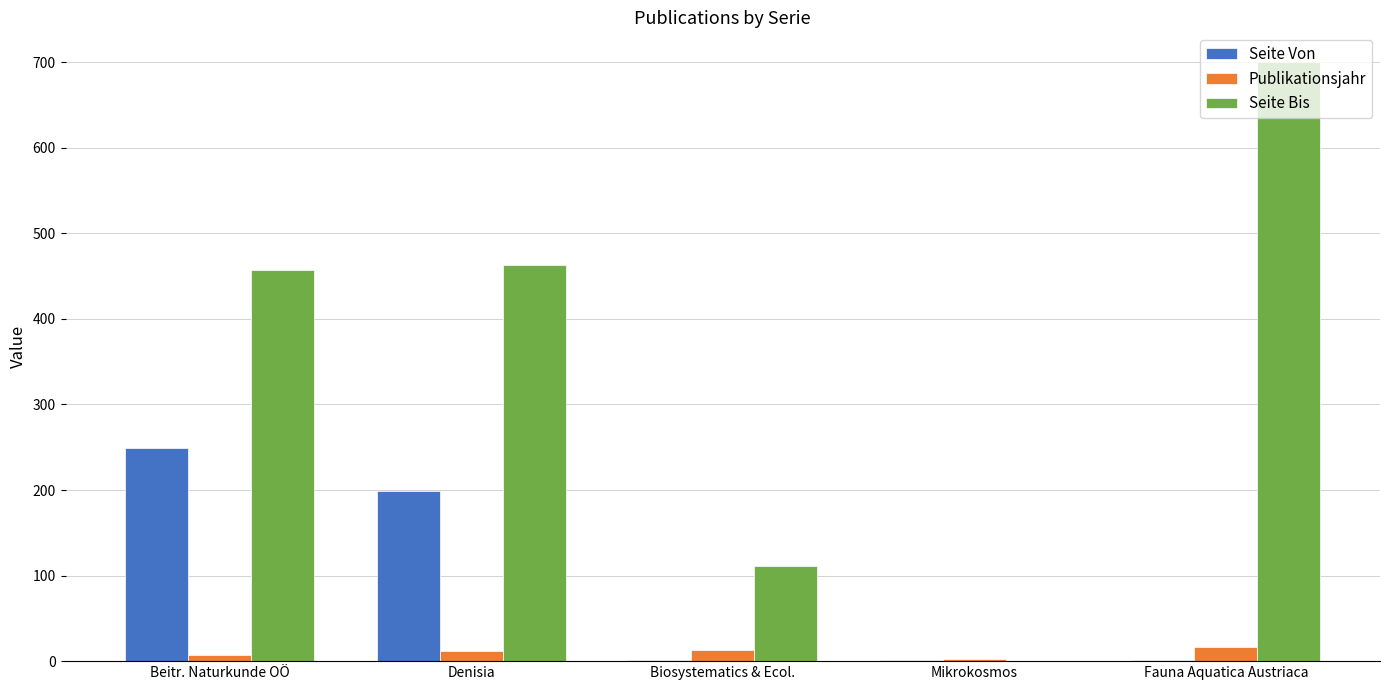

At which label does Seite Von reach its peak?

Beitr. Naturkunde OÖ